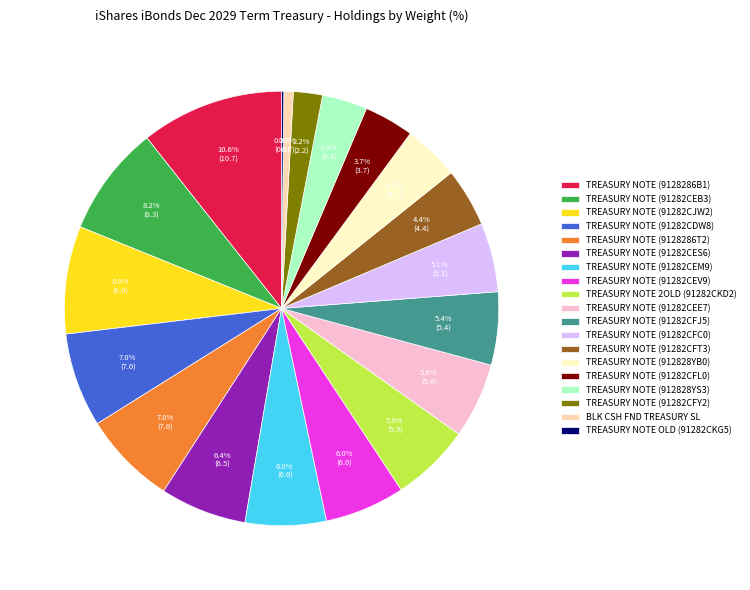

Is TREASURY NOTE (91282CEV9) the majority of the pie?

No